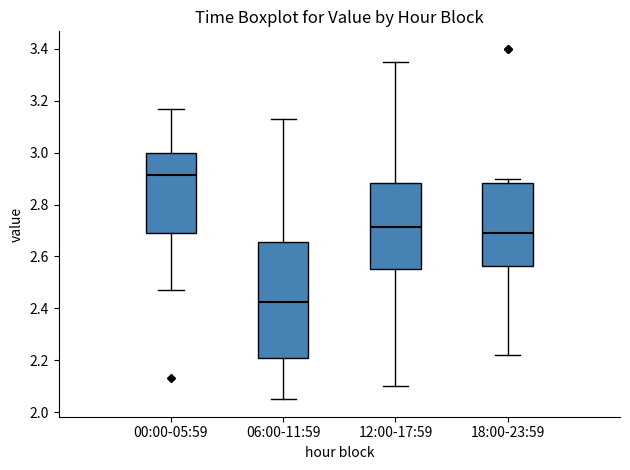

Where does the lower whisker of the box for 00:00-05:59 end on the y-axis? The values are not printed on the chart, so give them approximately, as read against the axis.

2.48